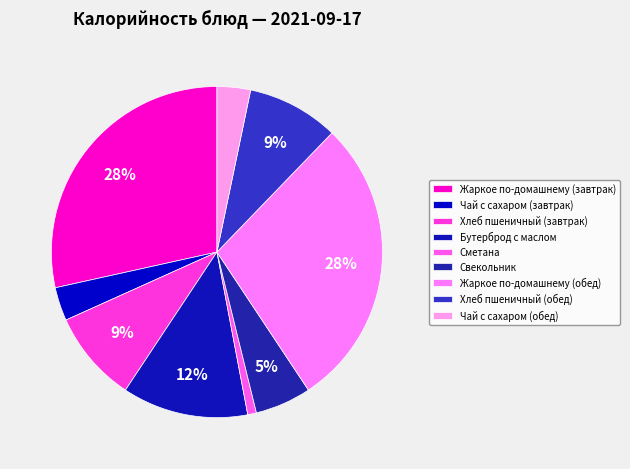

To the nearest percent, what is the average slice percentage?

11%